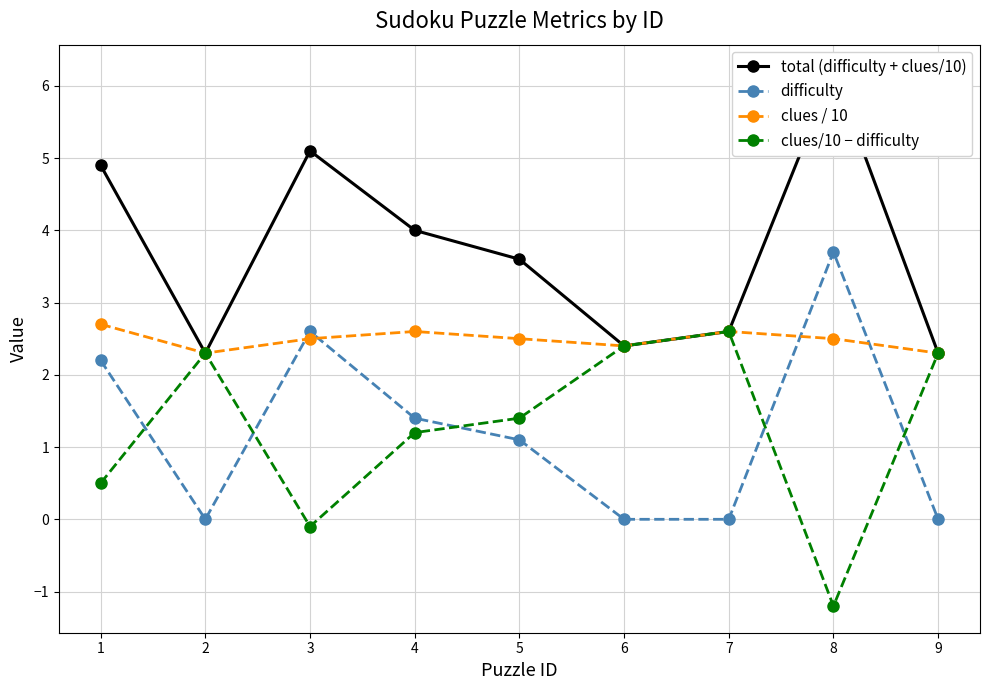

List the labels in order of clues/10 − difficulty value, largest first.

7, 6, 2, 9, 5, 4, 1, 3, 8